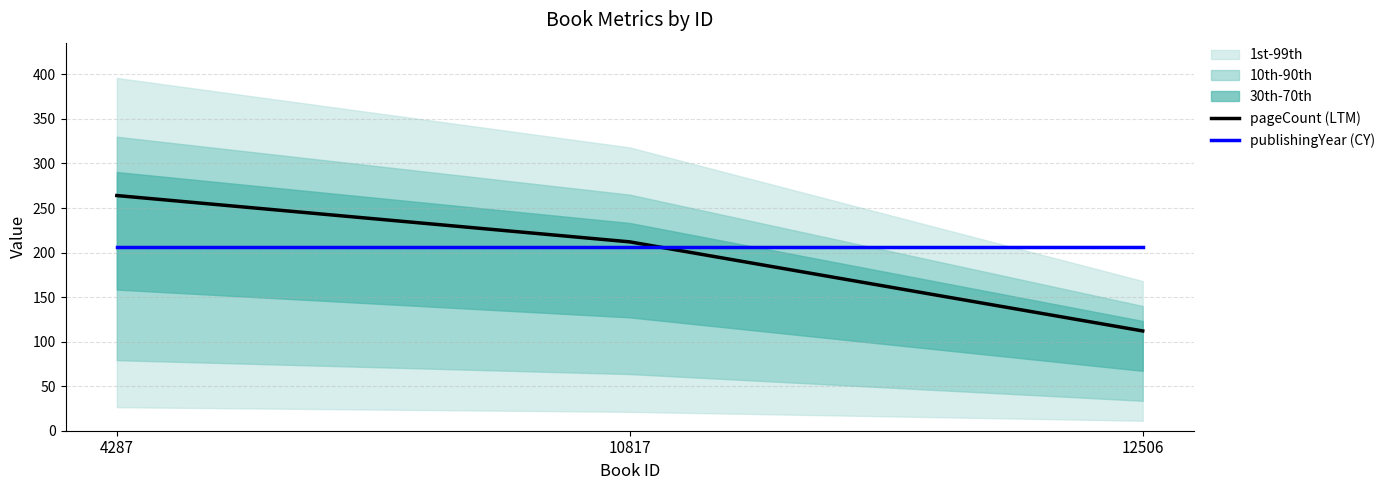

How many values in the pageCount (LTM) series exceed 212?

1